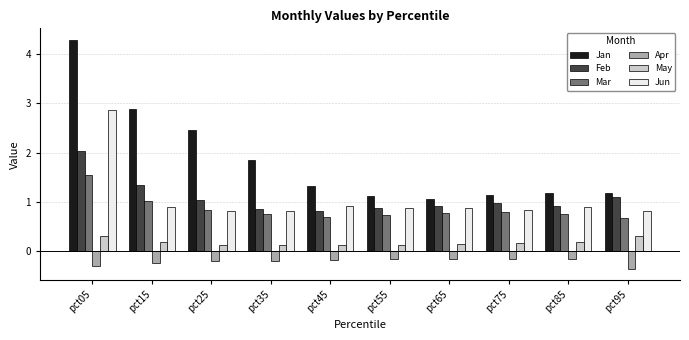

The value of Jun at pct25 is 0.3. True or false?

False